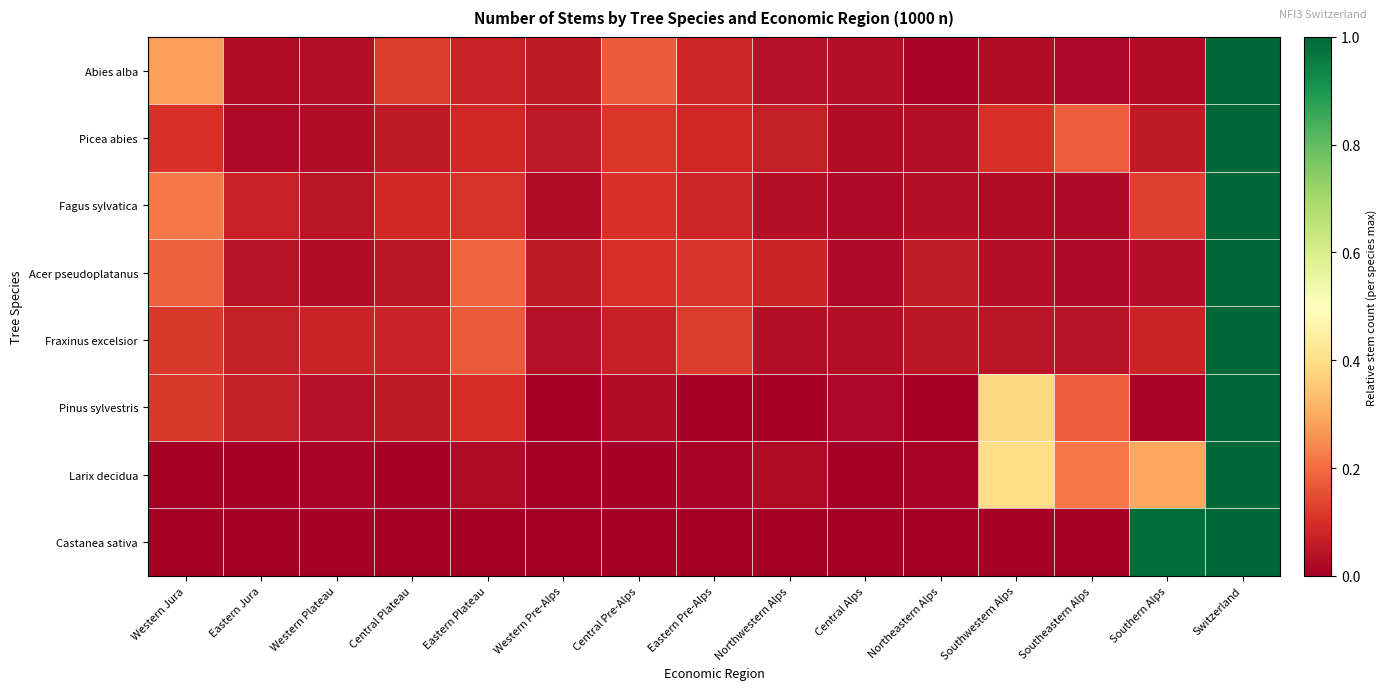

How many distinct data groups are displayed?

8